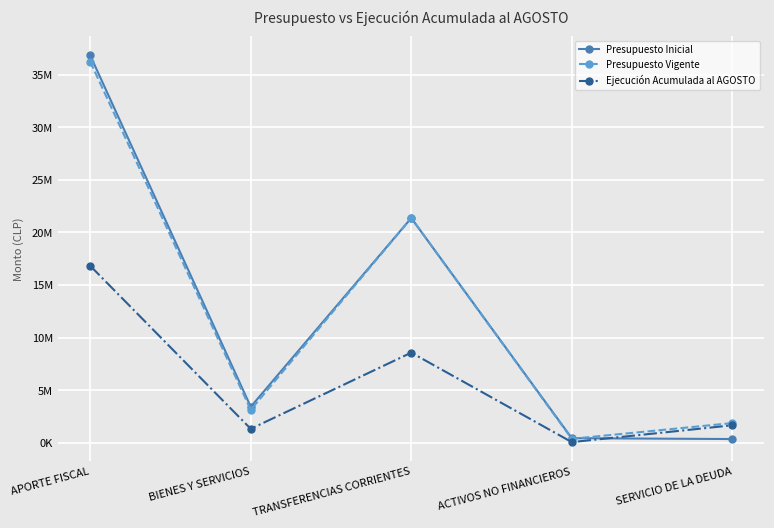

What is the value of the Presupuesto Inicial point at the 1st from the left?

36831706